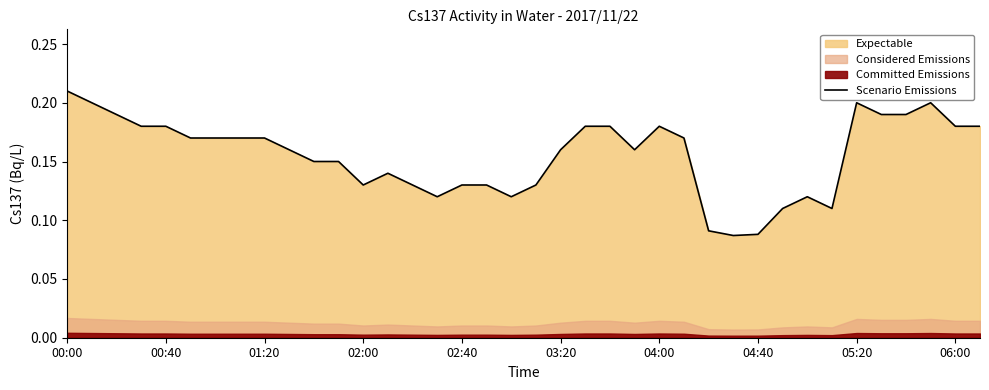

Is it true that the value at 29 is 0.2?

False